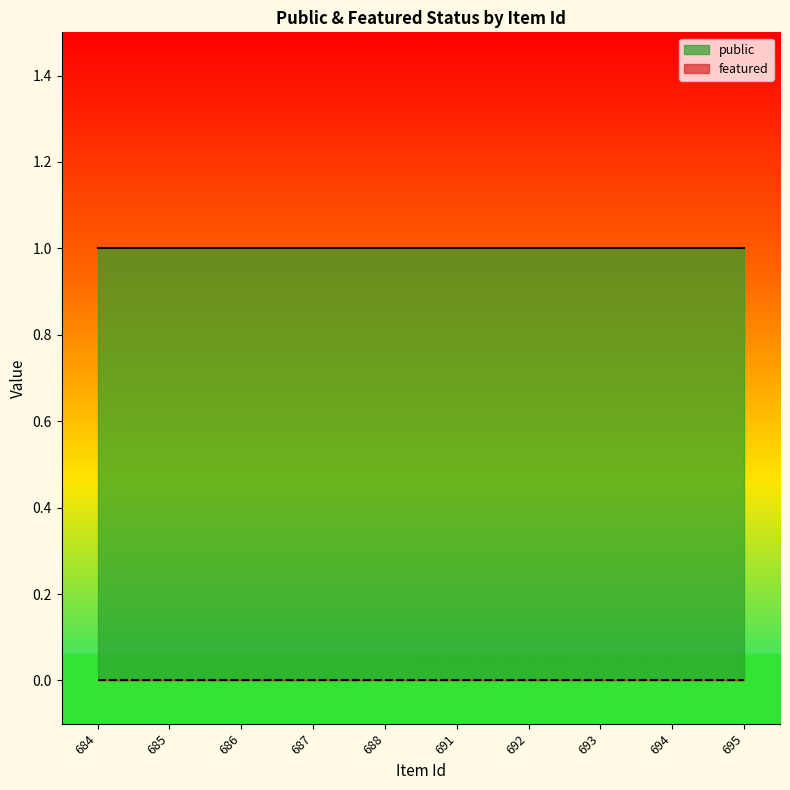

Which series has the largest total across all categories?

public